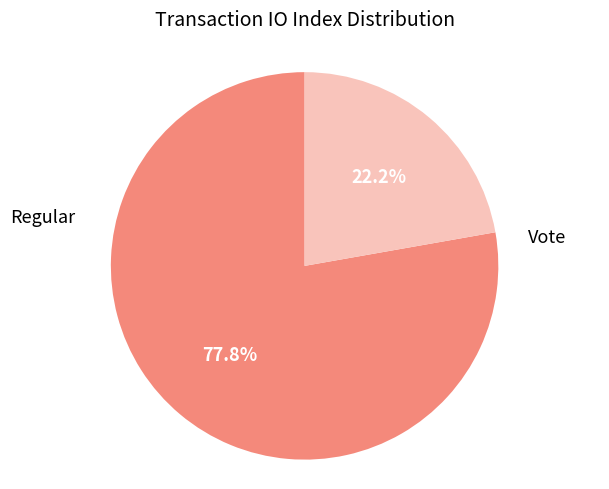

Is there a majority slice in this chart?

Yes